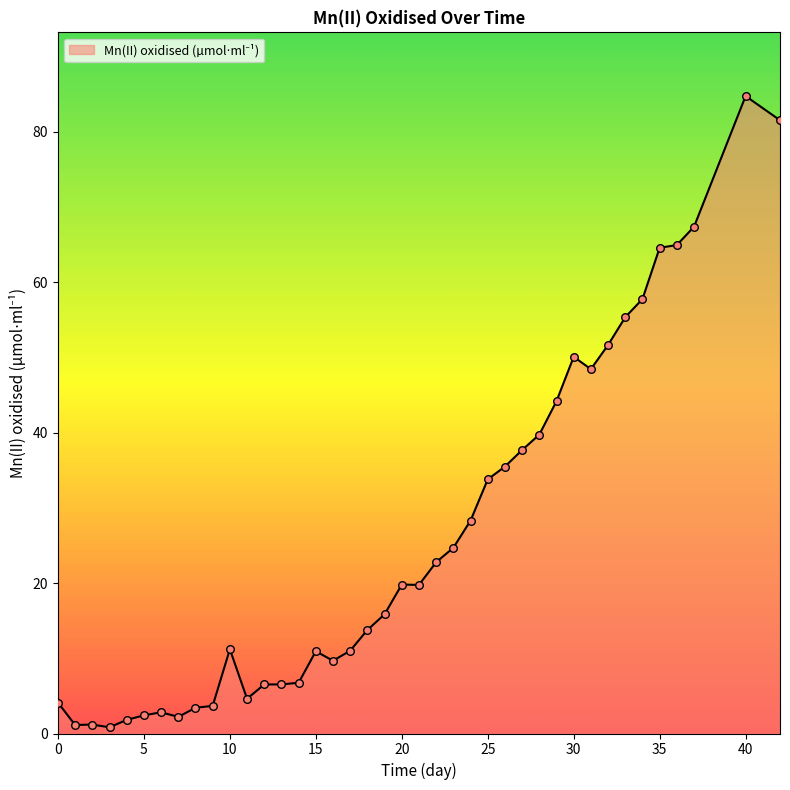

What is the maximum value shown in the chart?

84.7